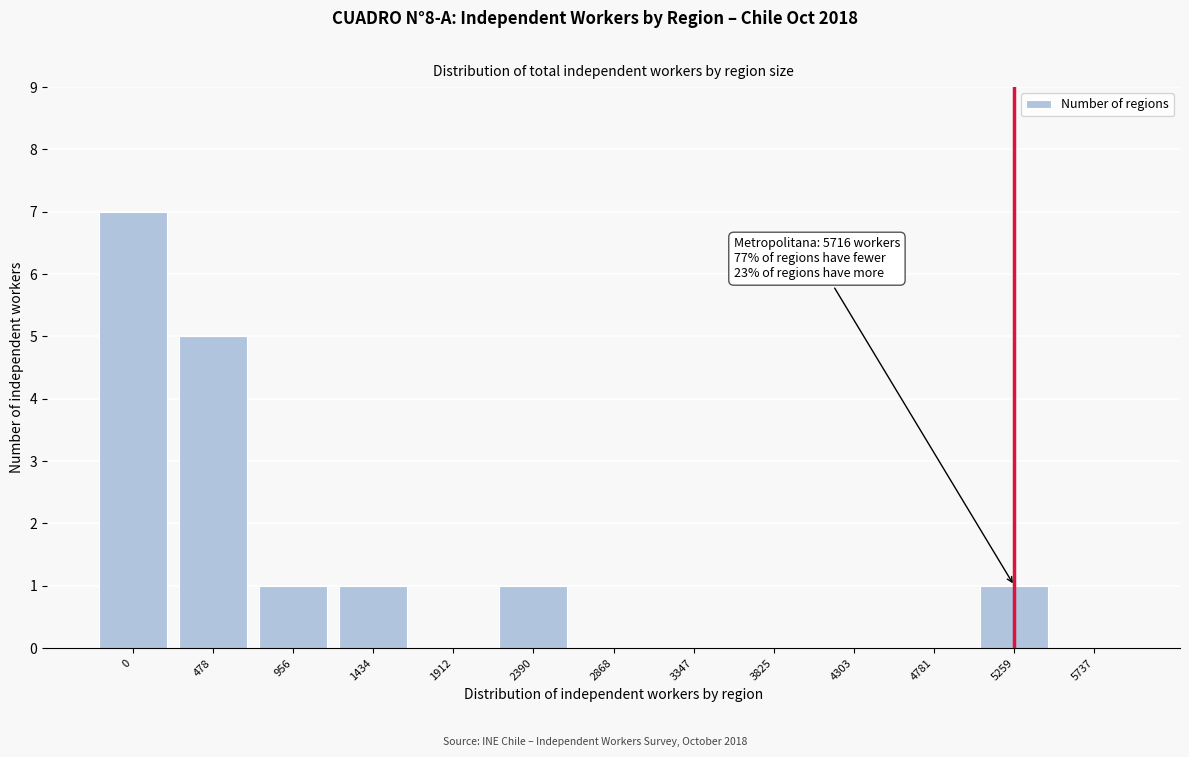

Reading left to right, extract all data points from this chart.

0=7	478=5	956=1	1434=1	1912=0	2390=1	2868=0	3347=0	3825=0	4303=0	4781=0	5259=1	5737=0